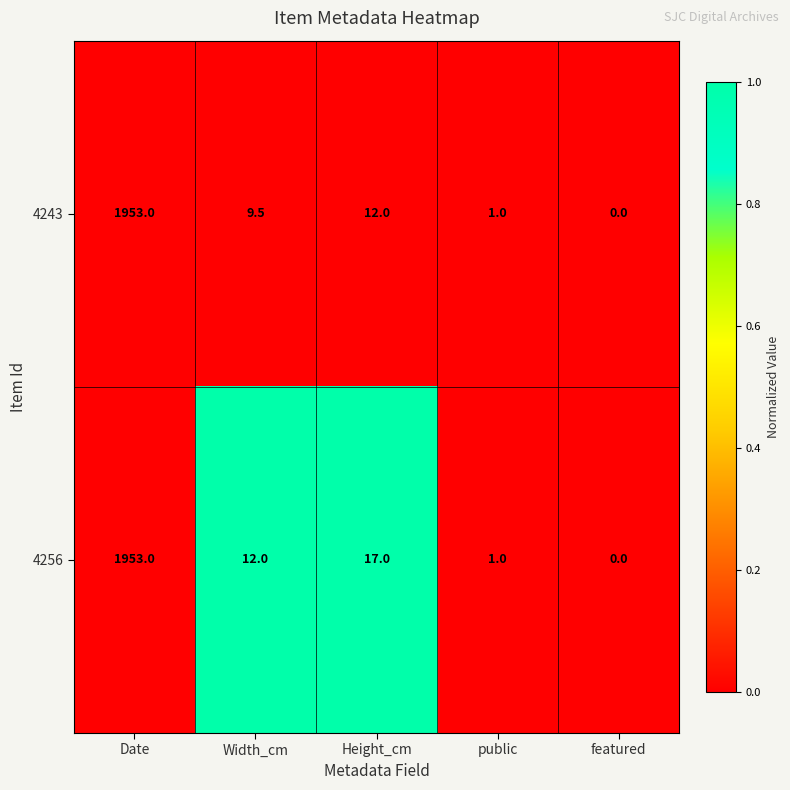

At which label does 4243 reach its minimum?

featured